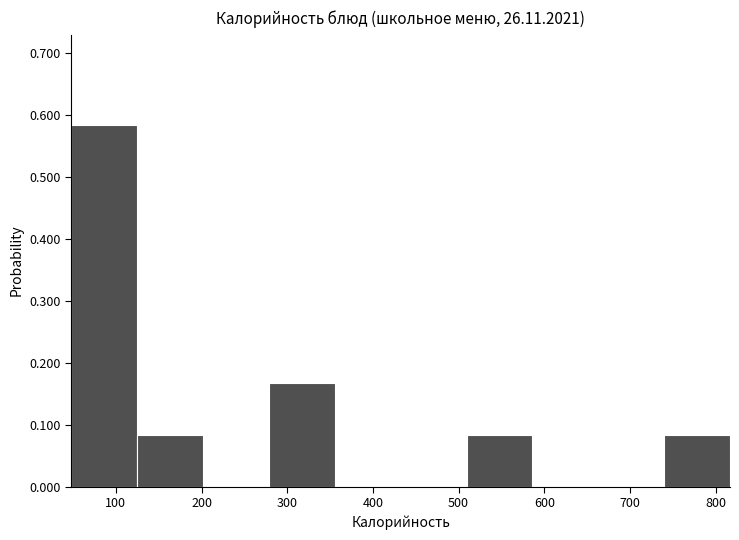

Reading left to right, list every bar in this chart as the range it spans on the x-axis followed by its height. Neither the bar edges nor the heights are printed on the chart, so give them approximately, as read against the axes.

50 to 120: 0.58
120 to 200: 0.08
200 to 280: 0
280 to 360: 0.17
360 to 430: 0
430 to 510: 0
510 to 590: 0.08
590 to 660: 0
660 to 740: 0
740 to 820: 0.08